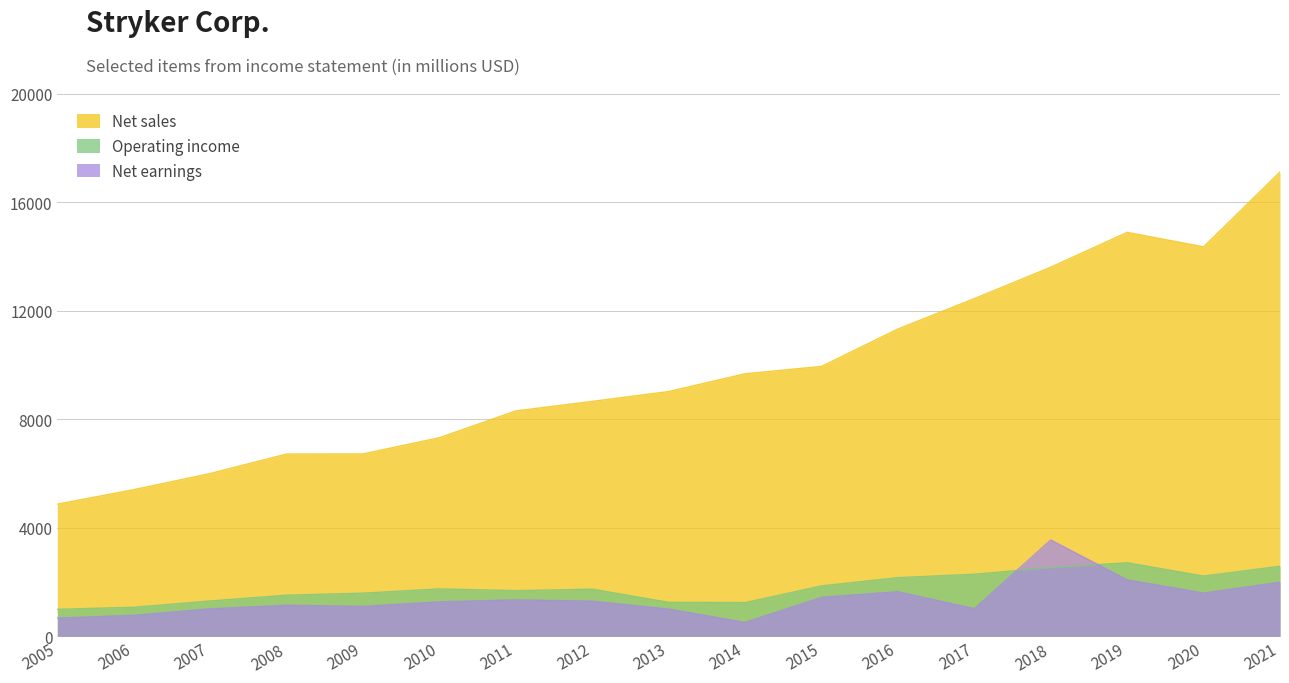

True or false: Operating income and Net sales intersect in this chart.

False